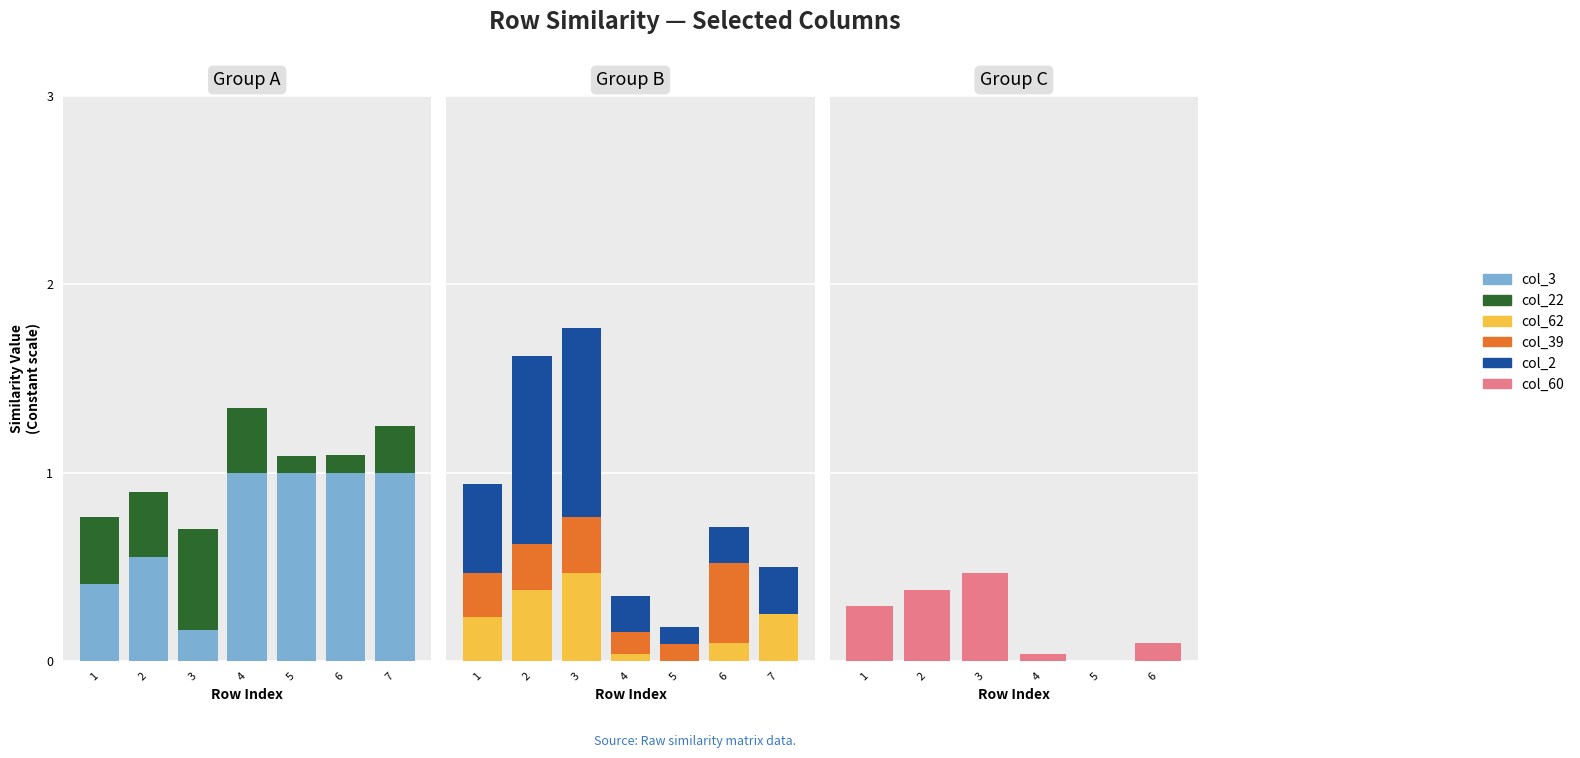

List the series in order of their peak value, lowest first.

col_62, col_39, col_60, col_22, col_3, col_2